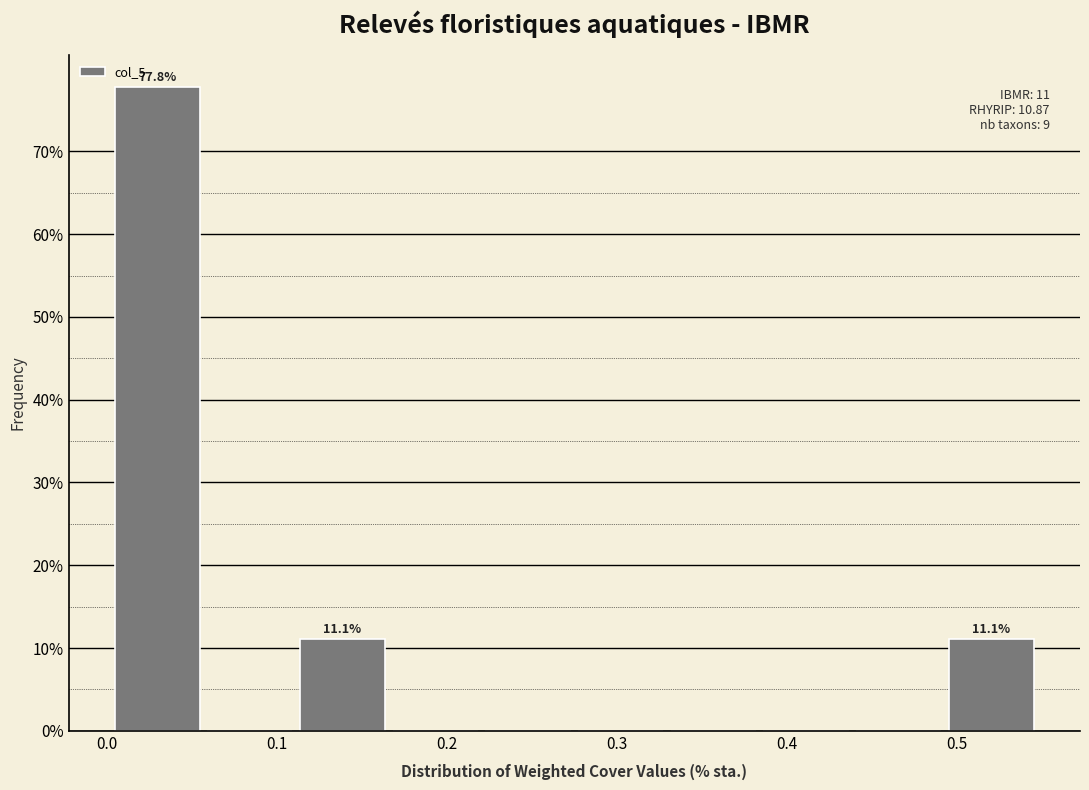

Over which range of the x-axis is the bar tallest?

0.00 to 0.06